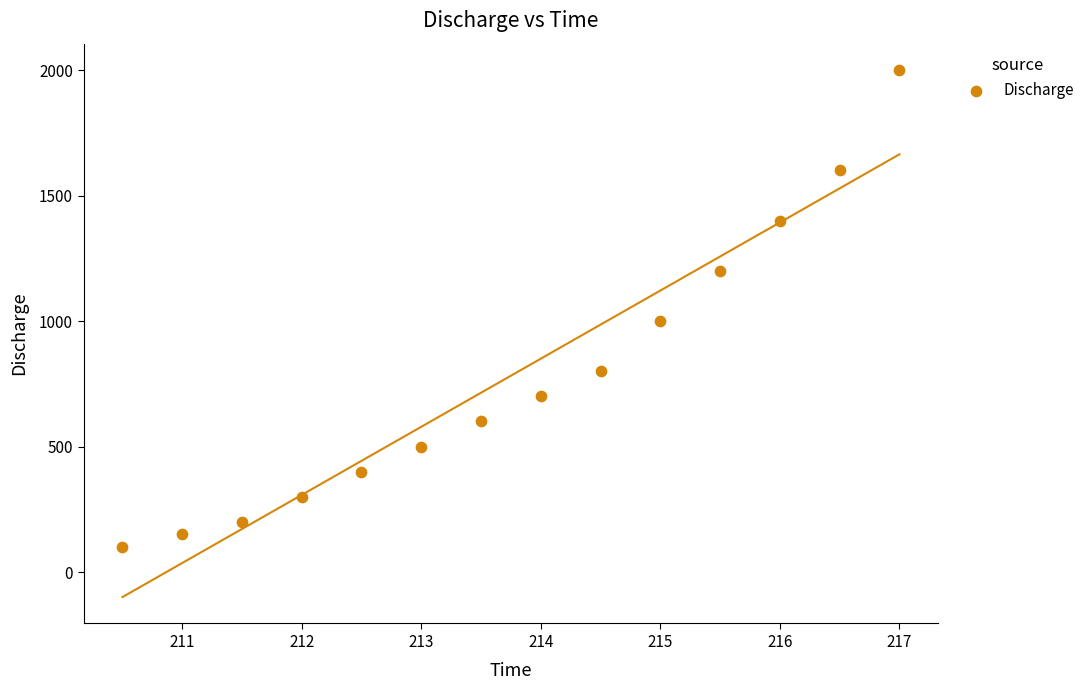

What is the range of Y values (max minus min)?

1900